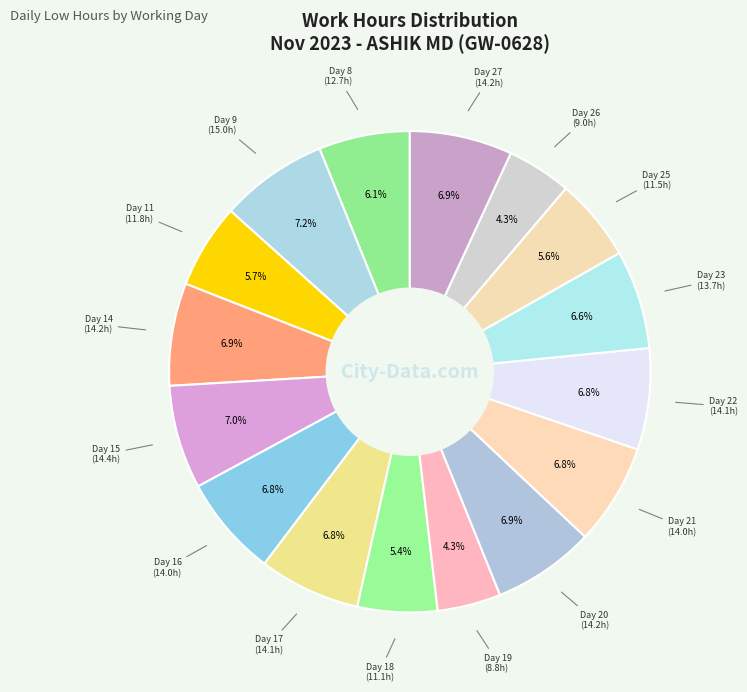

How many slices are in this pie chart?

16